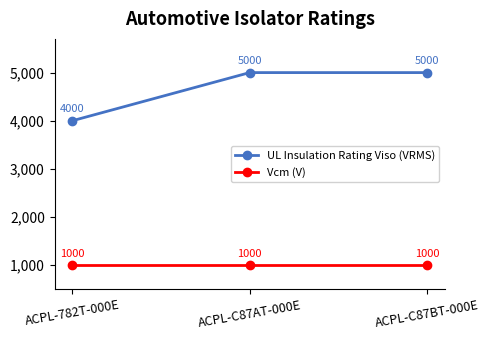

Reading left to right, extract all data points from this chart.

UL Insulation Rating Viso (VRMS): ACPL-782T-000E=4000	ACPL-C87AT-000E=5000	ACPL-C87BT-000E=5000
Vcm (V): ACPL-782T-000E=1000	ACPL-C87AT-000E=1000	ACPL-C87BT-000E=1000